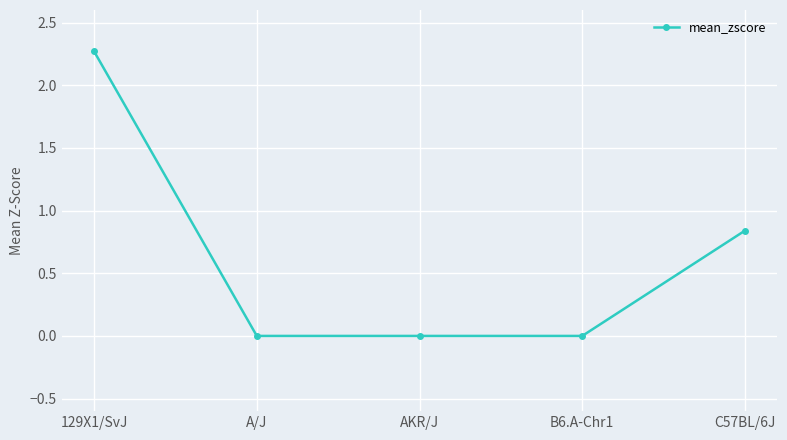

Which label corresponds to the largest value in the chart?

129X1/SvJ